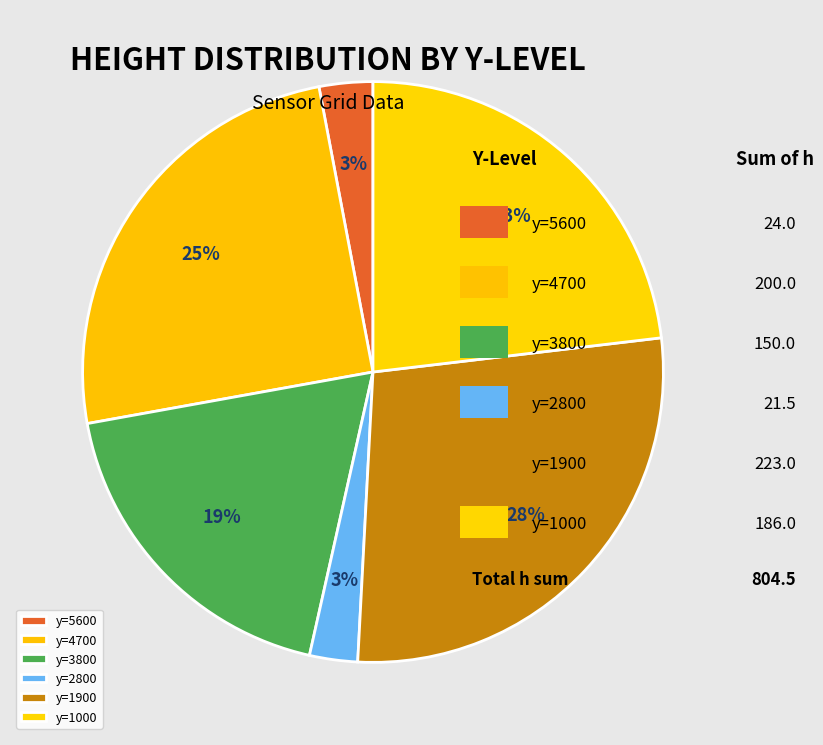

Which category has the biggest portion of the pie?

y=1900